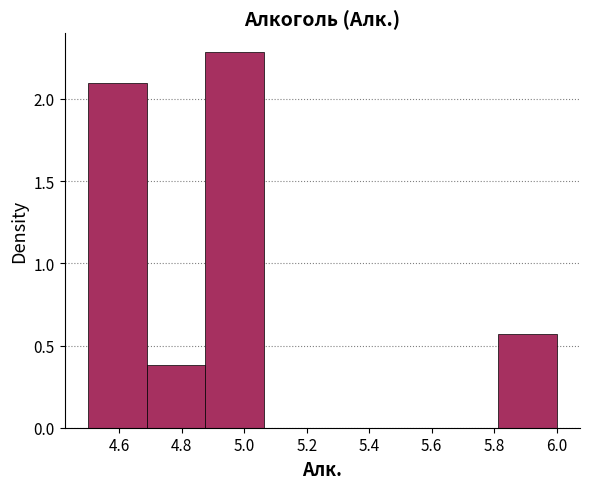

Reading left to right, transcribe this chart: for each bar, give the range it covers on the x-axis and its height. Neither the bar edges nor the heights are printed on the chart, so give them approximately, as read against the axes.

4.50 to 4.68: 2.10
4.68 to 4.88: 0.40
4.88 to 5.06: 2.30
5.06 to 5.26: 0
5.26 to 5.44: 0
5.44 to 5.62: 0
5.62 to 5.82: 0
5.82 to 6.00: 0.55